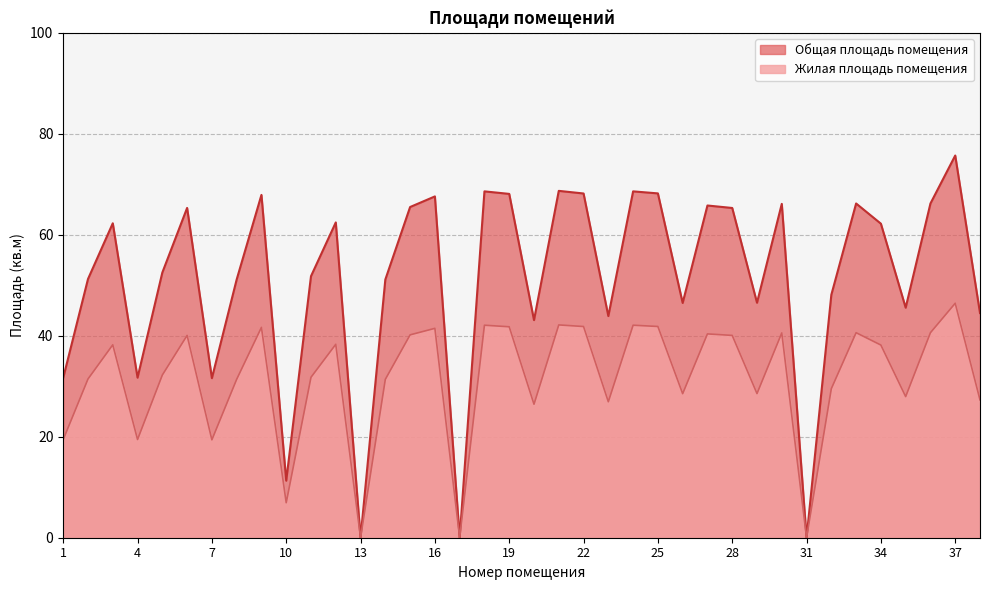

What is the difference between the Жилая площадь помещения values at 6 and 2?

8.6